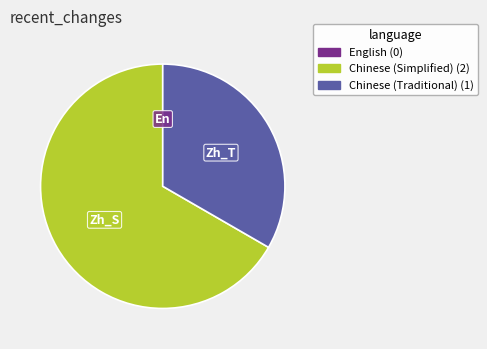

Does Chinese (Traditional) account for over 50% of the chart?

No